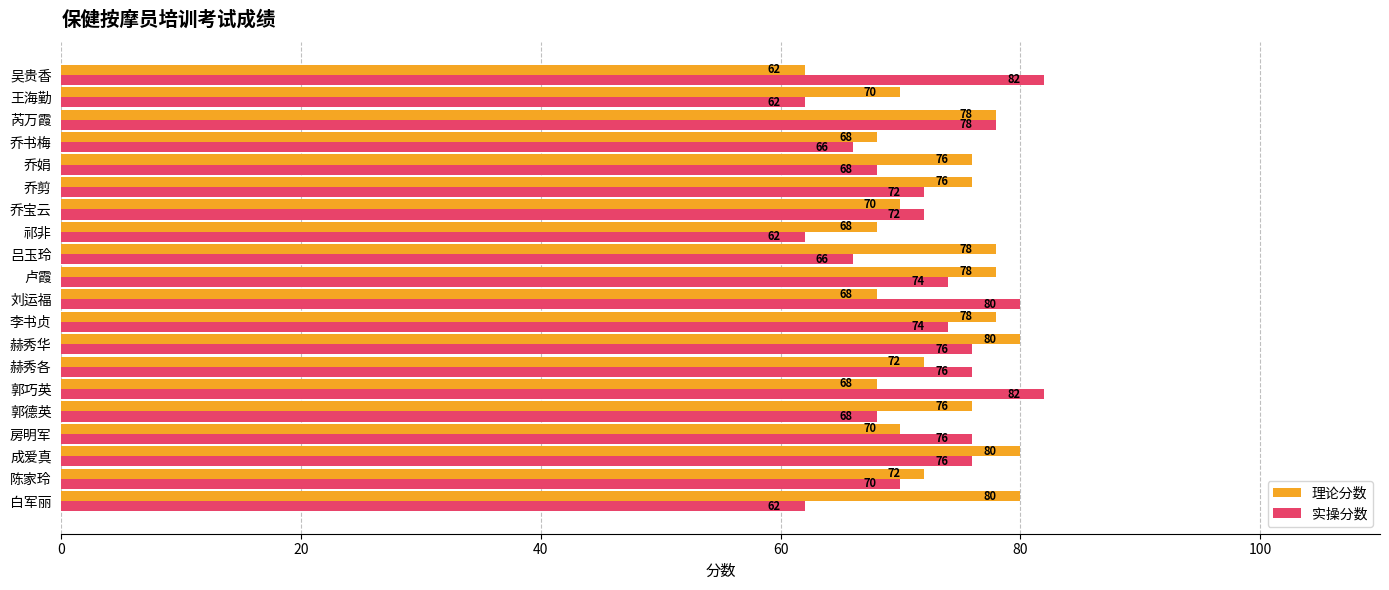

Rank the series by their maximum value, from highest to lowest.

实操分数, 理论分数